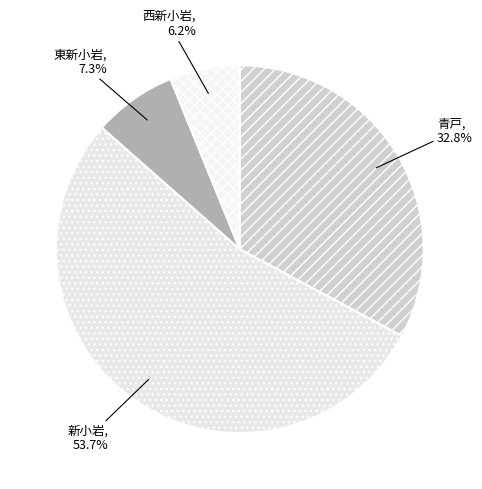

Which has a higher value, 新小岩 or 西新小岩?

新小岩